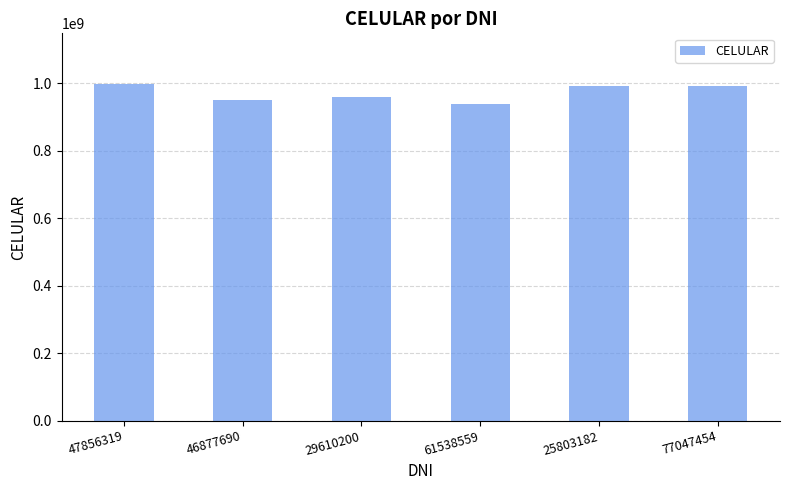

How many data points are less than 992125967?

3